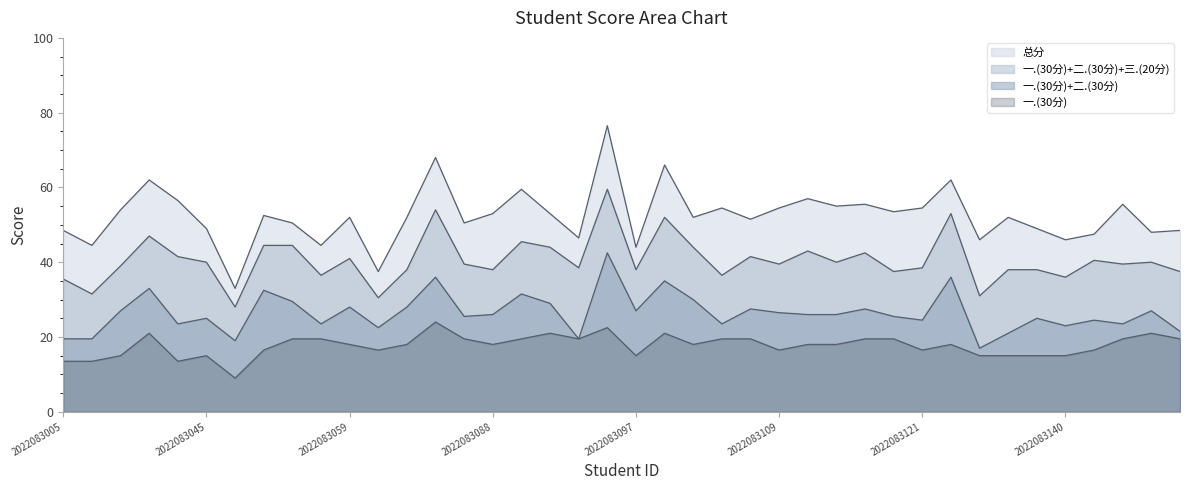

Which series has the widest spread of values?

总分